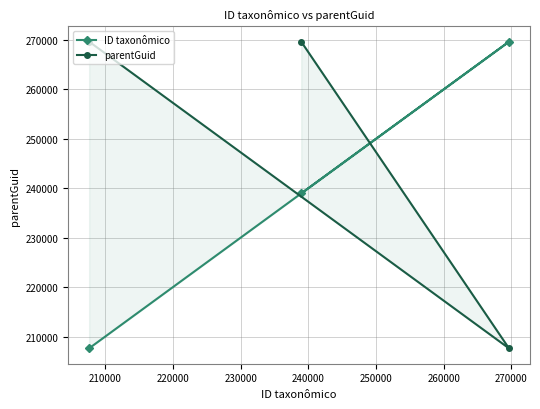

What is the greatest value displayed?

269641